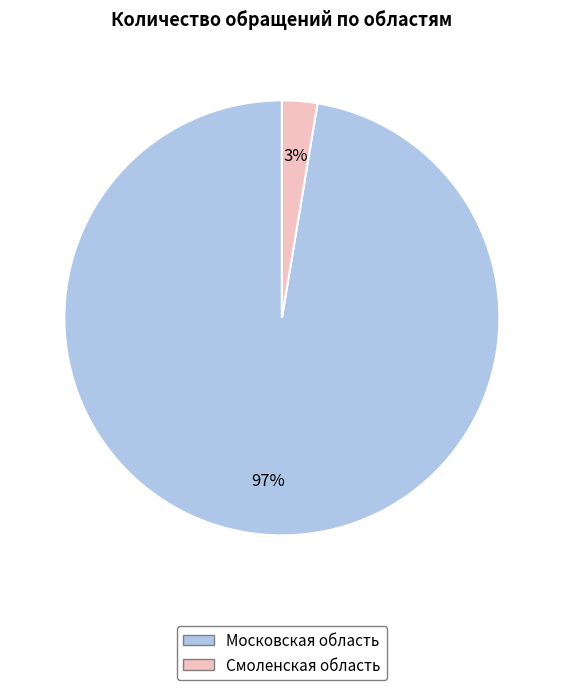

Which category has the smallest portion of the pie?

Смоленская область